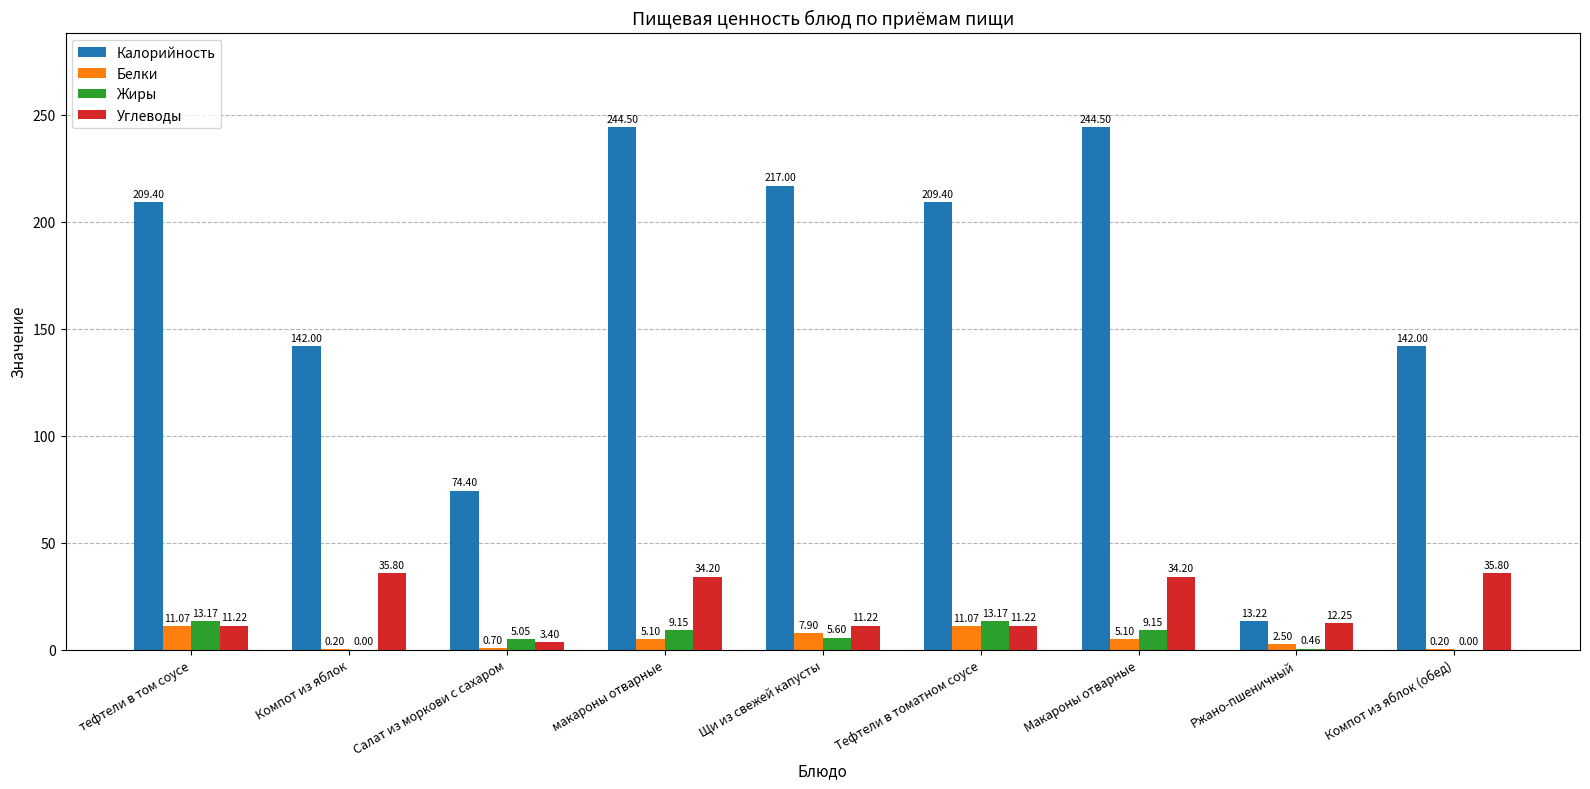

Is the value of Жиры at Компот из яблок greater than the value of Белки at Компот из яблок?

No